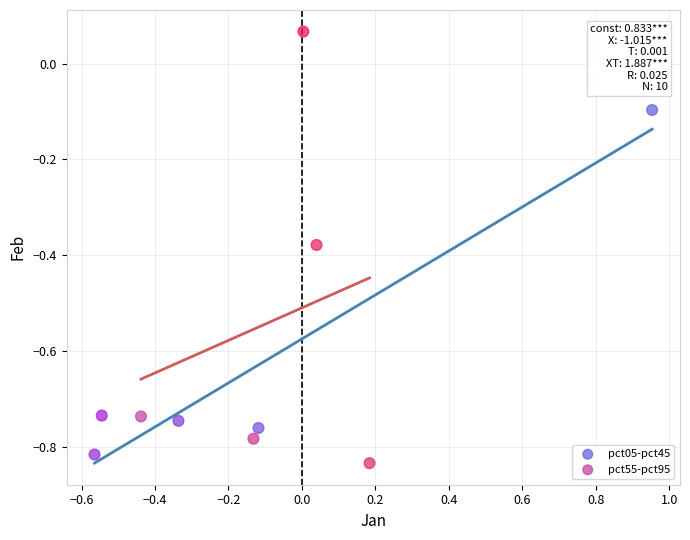

Which series contains the highest Y value?

pct55-pct95